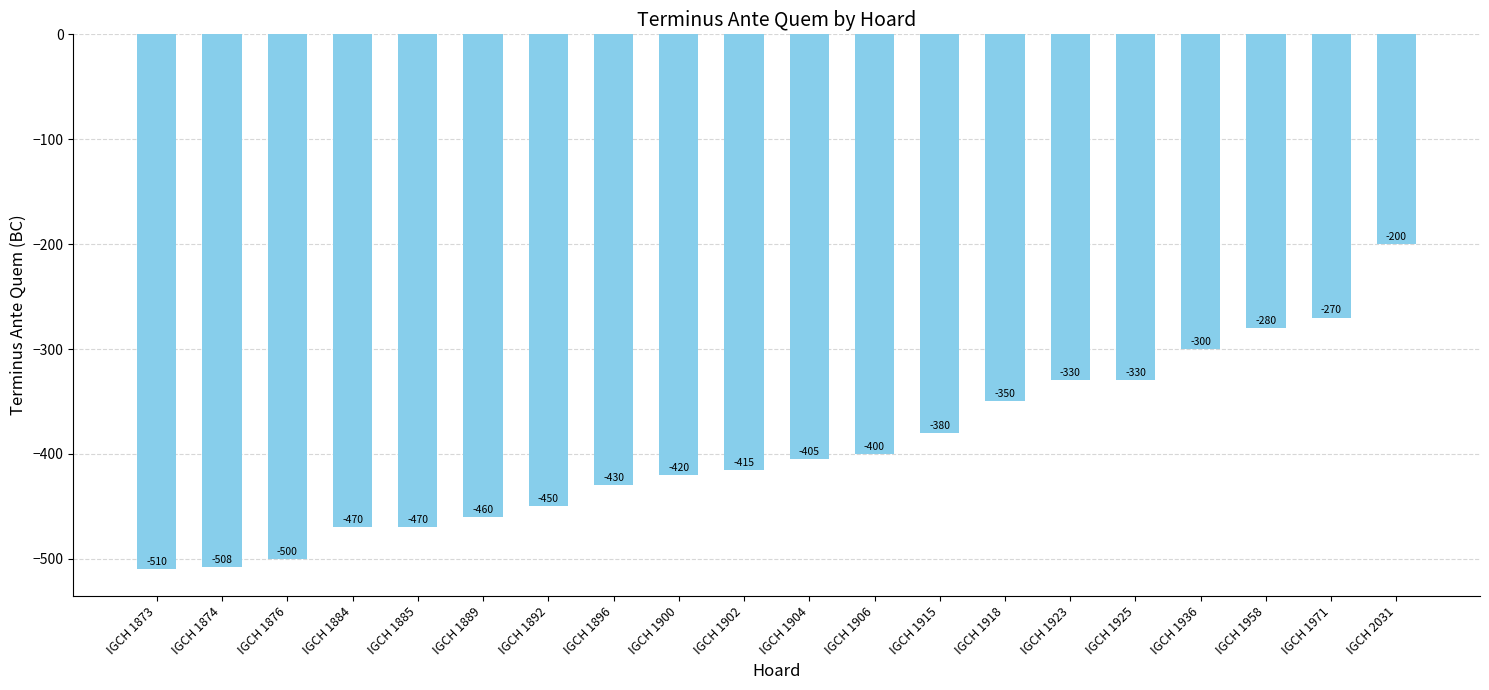

What is the change in value from IGCH 1918 to IGCH 1923?

+20